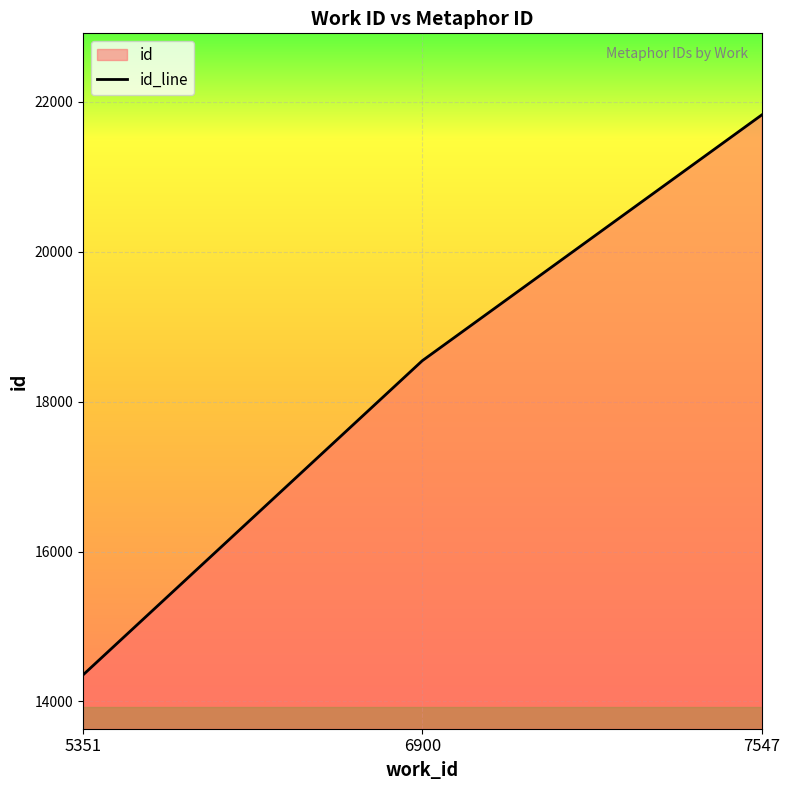

Read the value at 6900, to the nearest 10.

18550